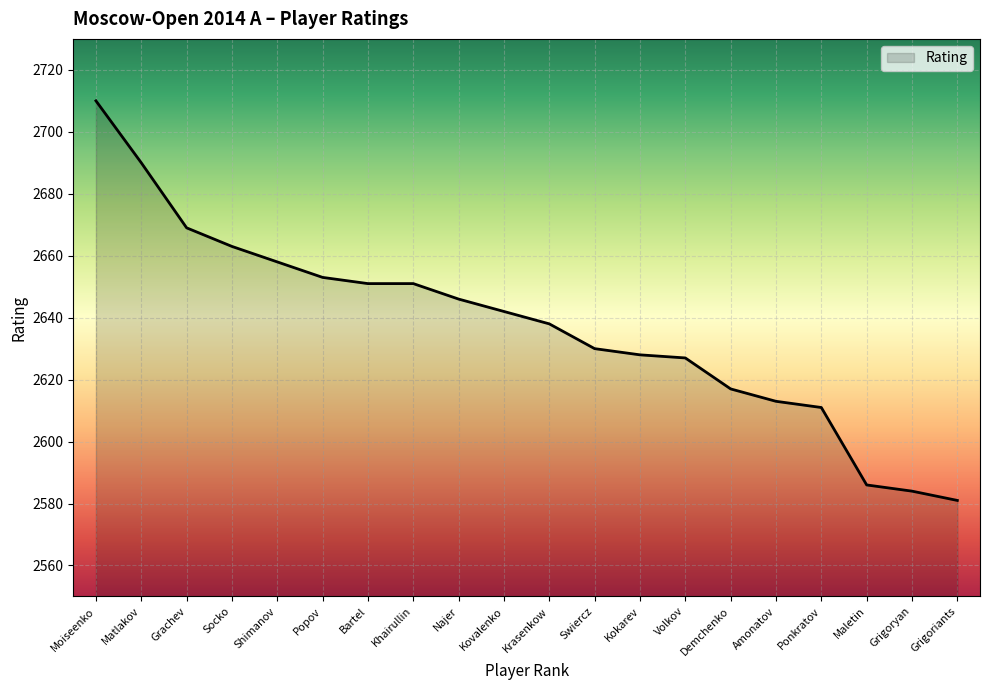

What position from the right is Maletin?

3